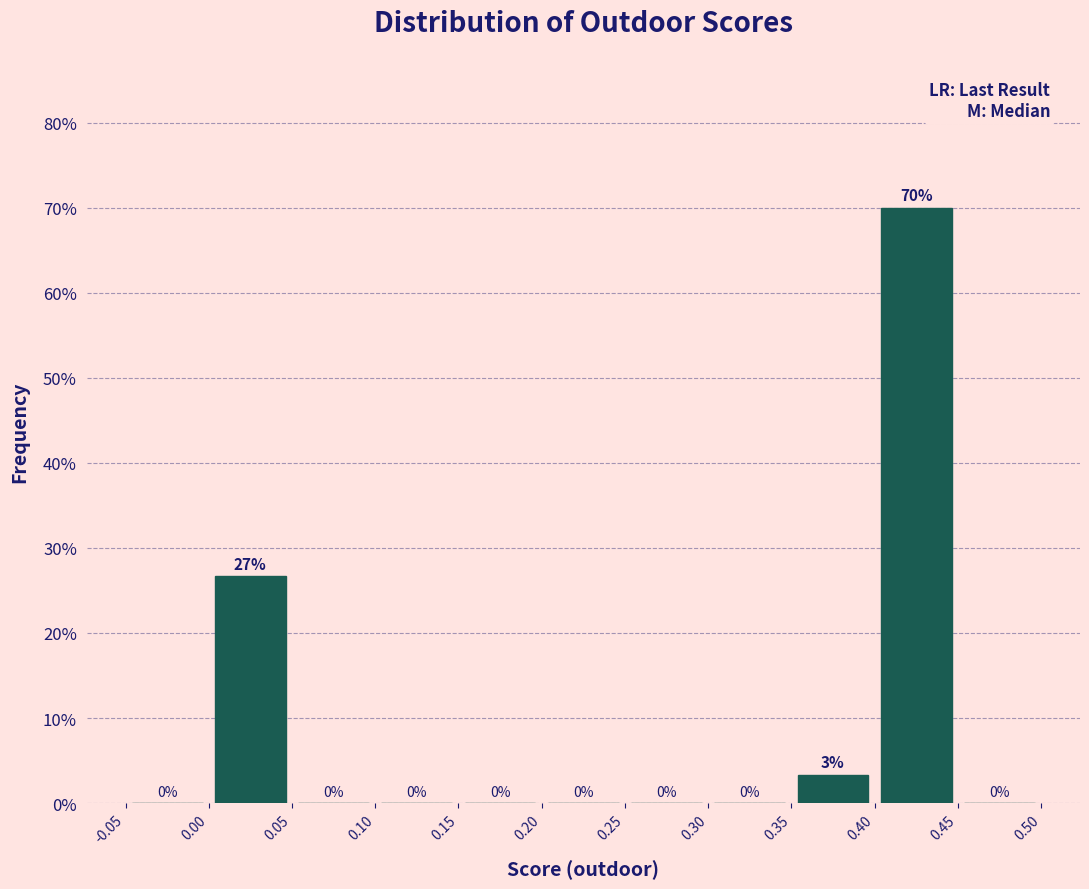

Which range on the x-axis has the tallest bar?

0.40 to 0.45